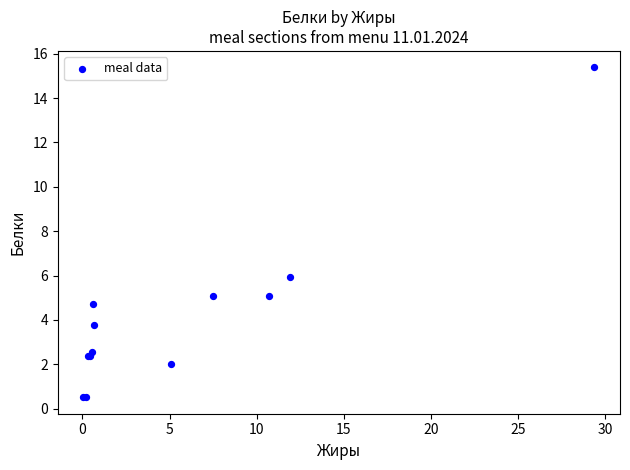

What Y value in the scatter plot is closest to 7?

6.0